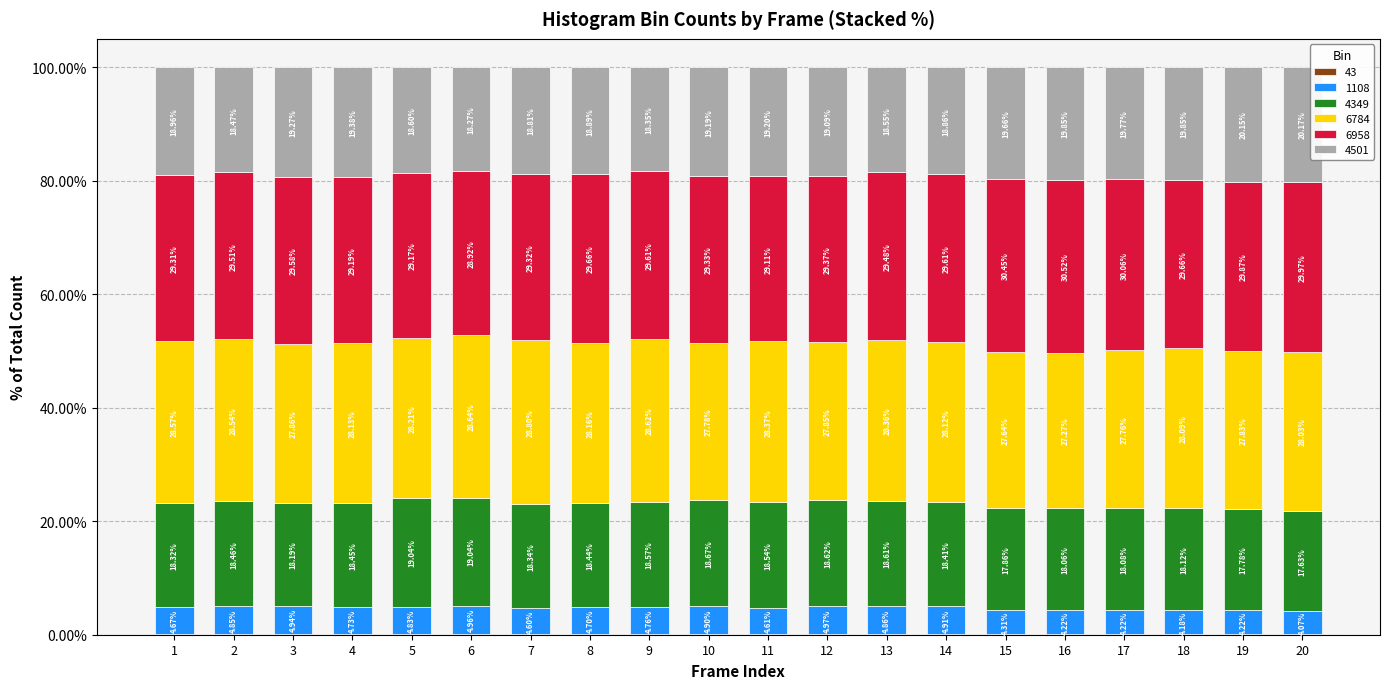

Are the bars grouped side by side (vs. stacked)?

No